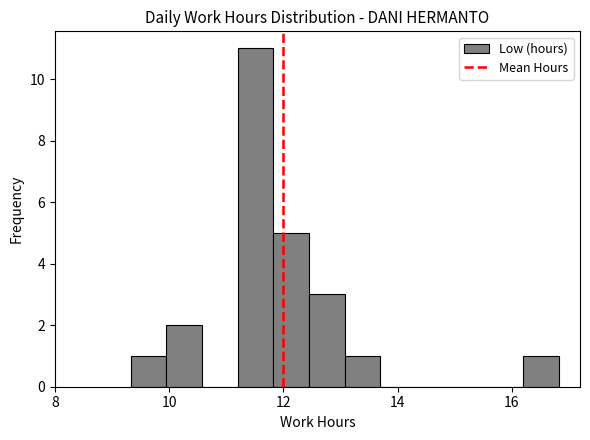

Read against the x-axis, roughly where is the centre of the tallest bar?

11.6